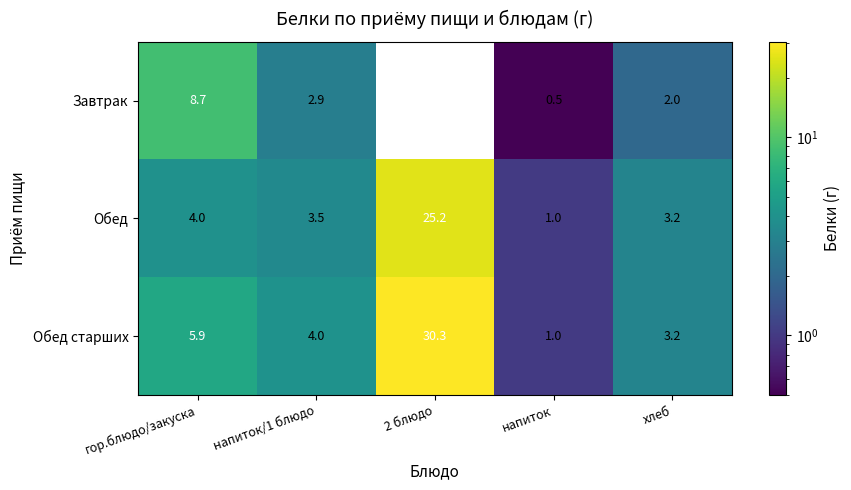

Rank the series at гор.блюдо/закуска from lowest to highest value.

Обед, Обед старших, Завтрак